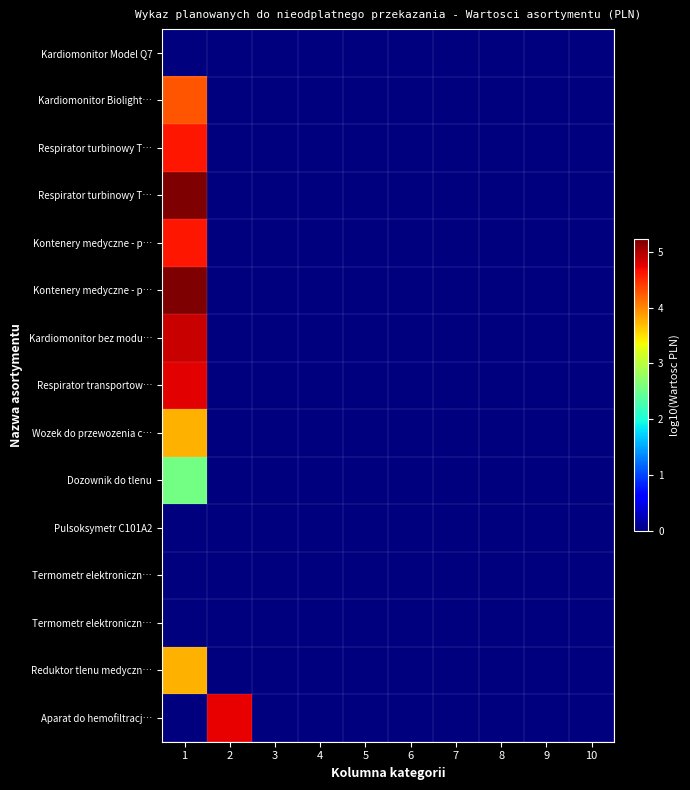

At which category does the chart reach its minimum across all series?

1